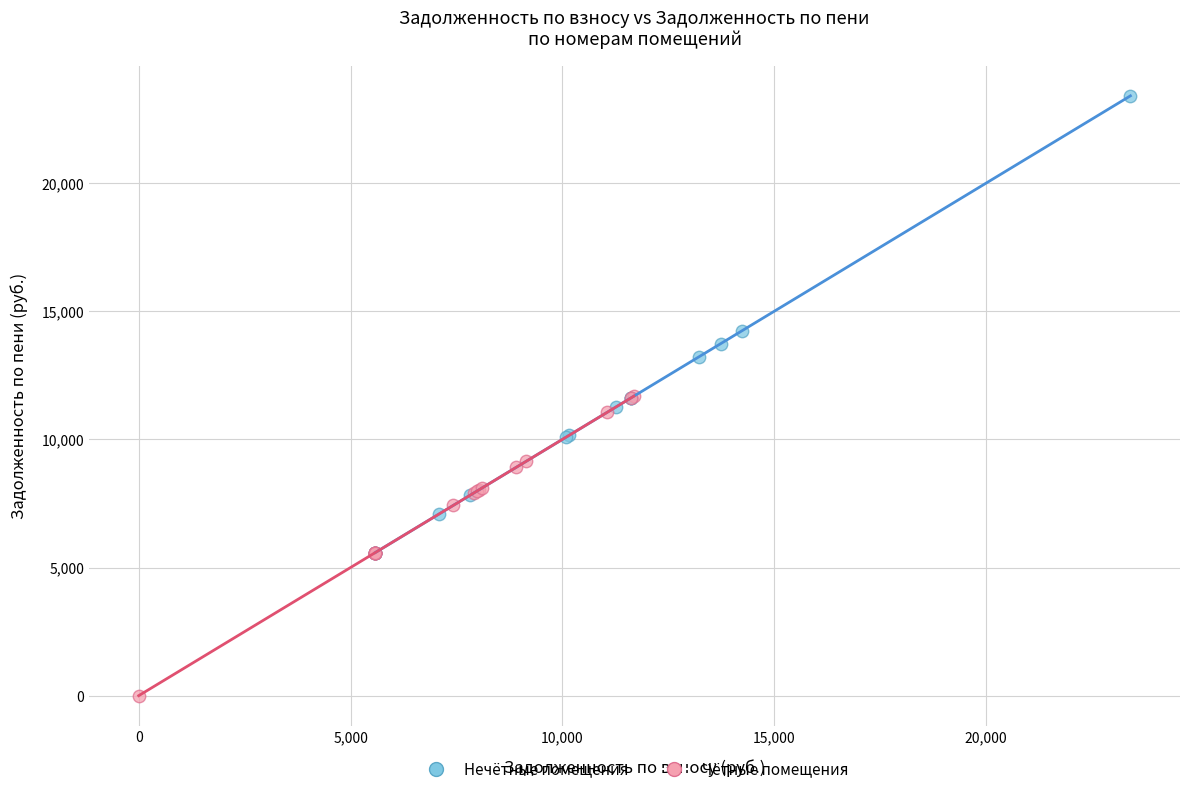

Which series has the largest Y range (max minus min)?

Нечётные помещения